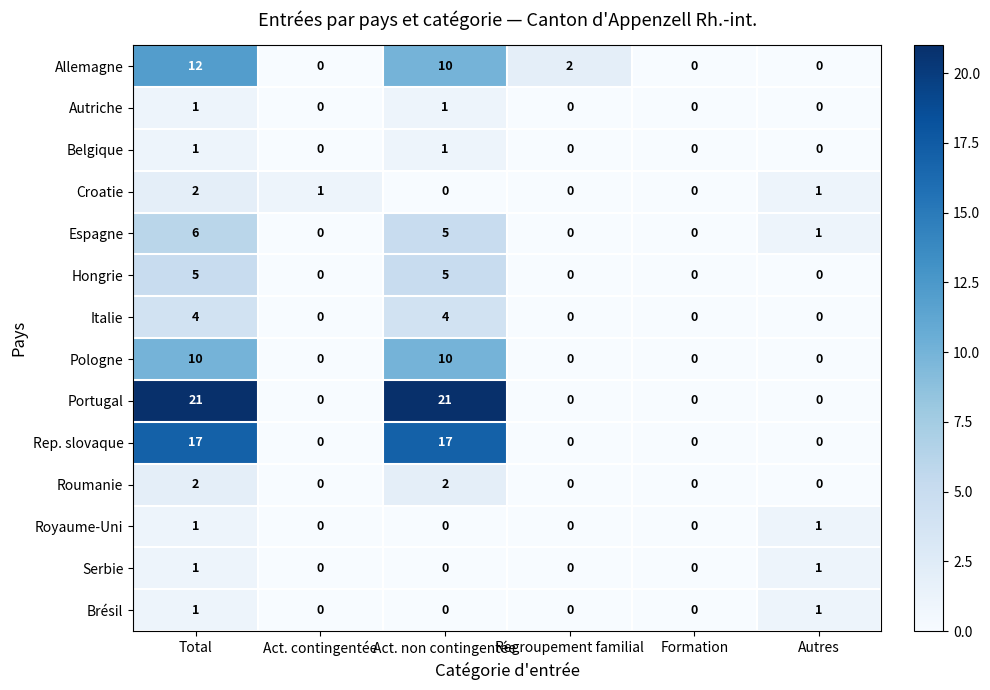

What is the greatest value displayed?

21